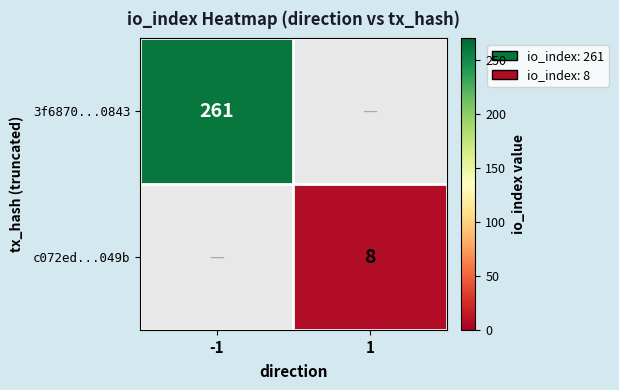

Which has a higher value, 1 or -1?

-1